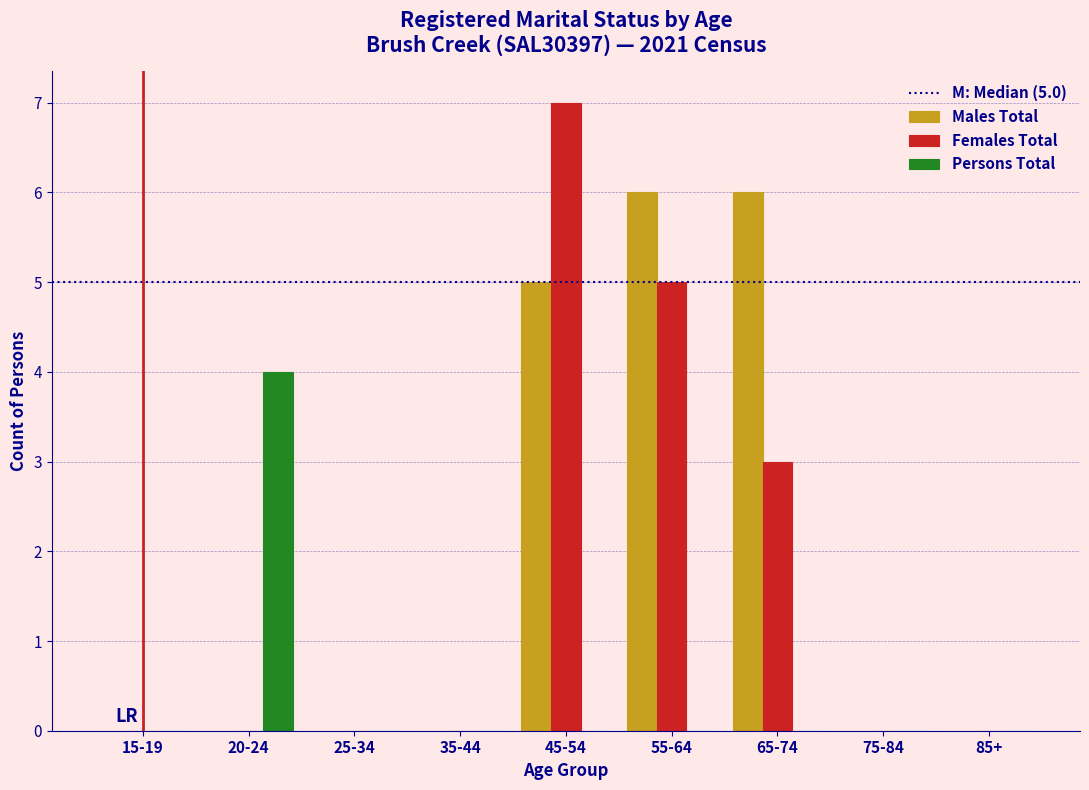

Reading right to left, what are all the values shown in this chart?

Males Total: 85+=0	75-84=0	65-74=6	55-64=6	45-54=5	35-44=0	25-34=0	20-24=0	15-19=0
Females Total: 85+=0	75-84=0	65-74=3	55-64=5	45-54=7	35-44=0	25-34=0	20-24=0	15-19=0
Persons Total: 85+=0	75-84=0	65-74=0	55-64=0	45-54=0	35-44=0	25-34=0	20-24=4	15-19=0